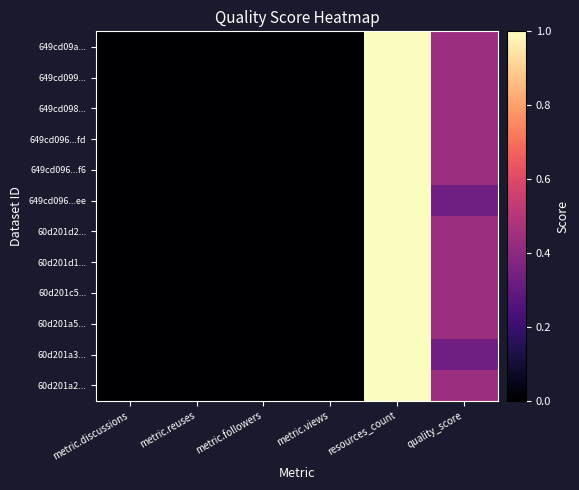

Between metric.reuses and metric.followers, which is larger?

metric.reuses